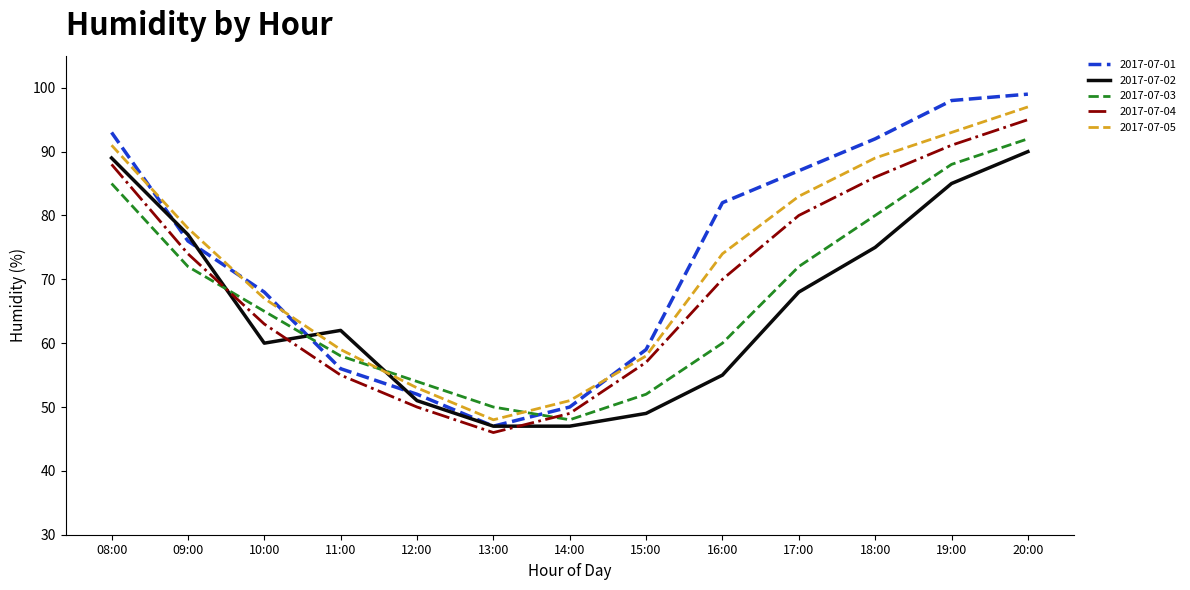

Reading left to right, list all the values displayed in this chart.

2017-07-01: 08:00=93	09:00=76	10:00=68	11:00=56	12:00=52	13:00=47	14:00=50	15:00=59	16:00=82	17:00=87	18:00=92	19:00=98	20:00=99
2017-07-02: 08:00=89	09:00=77	10:00=60	11:00=62	12:00=51	13:00=47	14:00=47	15:00=49	16:00=55	17:00=68	18:00=75	19:00=85	20:00=90
2017-07-03: 08:00=85	09:00=72	10:00=65	11:00=58	12:00=54	13:00=50	14:00=48	15:00=52	16:00=60	17:00=72	18:00=80	19:00=88	20:00=92
2017-07-04: 08:00=88	09:00=74	10:00=63	11:00=55	12:00=50	13:00=46	14:00=49	15:00=57	16:00=70	17:00=80	18:00=86	19:00=91	20:00=95
2017-07-05: 08:00=91	09:00=78	10:00=67	11:00=59	12:00=53	13:00=48	14:00=51	15:00=58	16:00=74	17:00=83	18:00=89	19:00=93	20:00=97